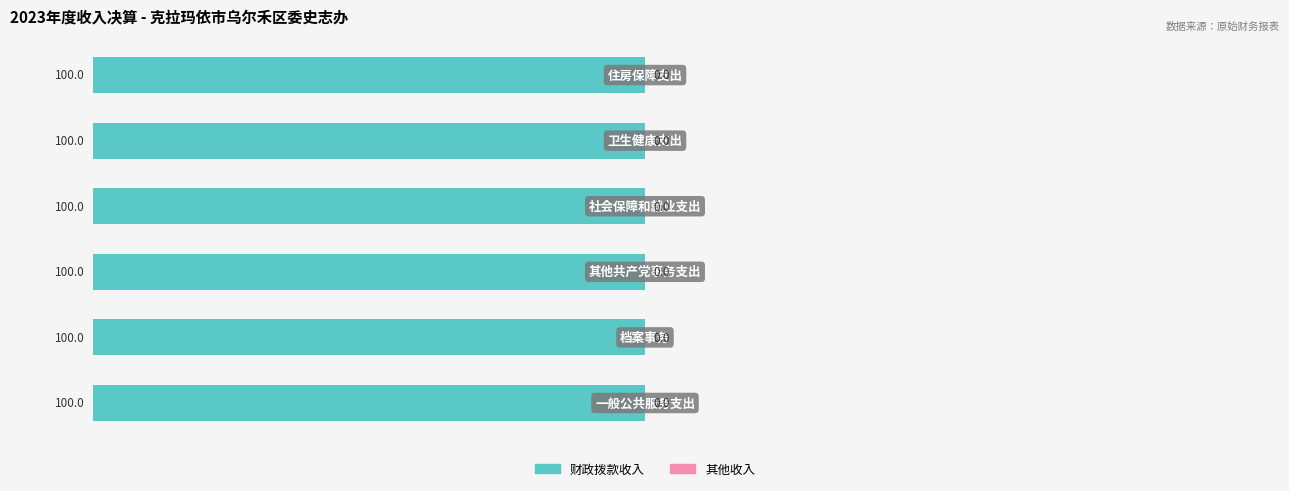

Are the bars horizontal?

Yes